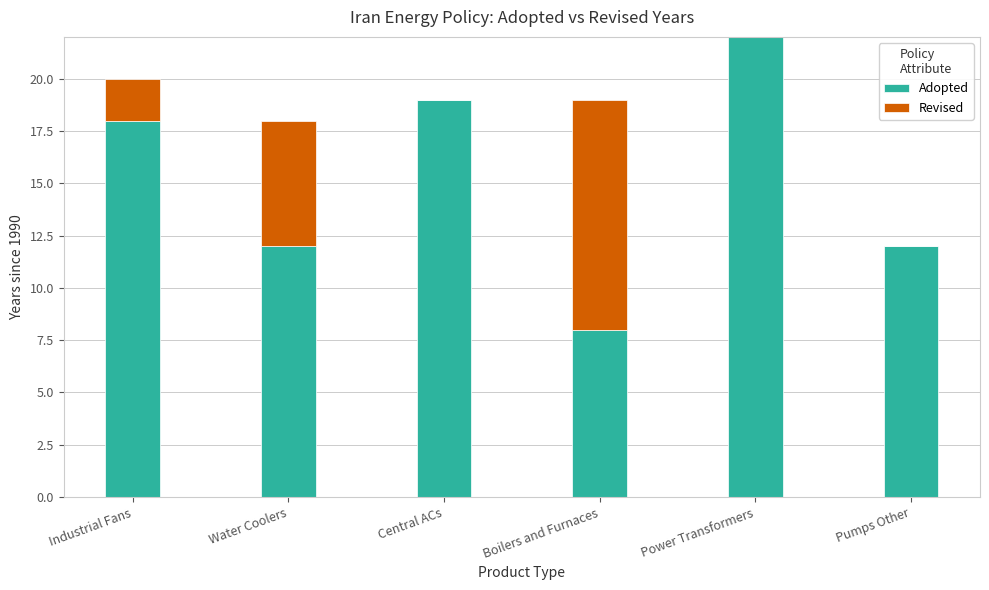

At which category is the sum across all series the highest?

Power Transformers